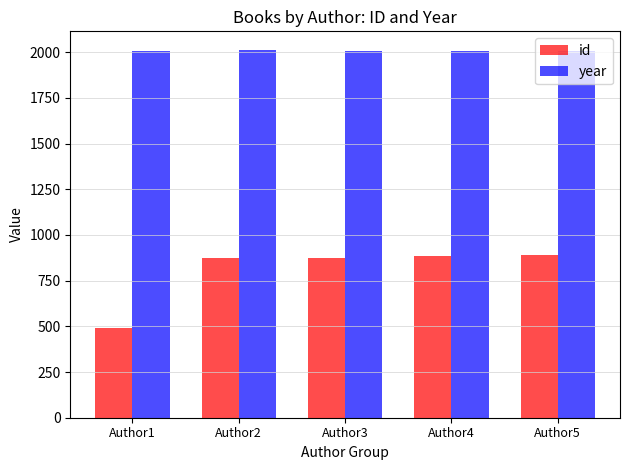

How many data points in id are less than 875?

2